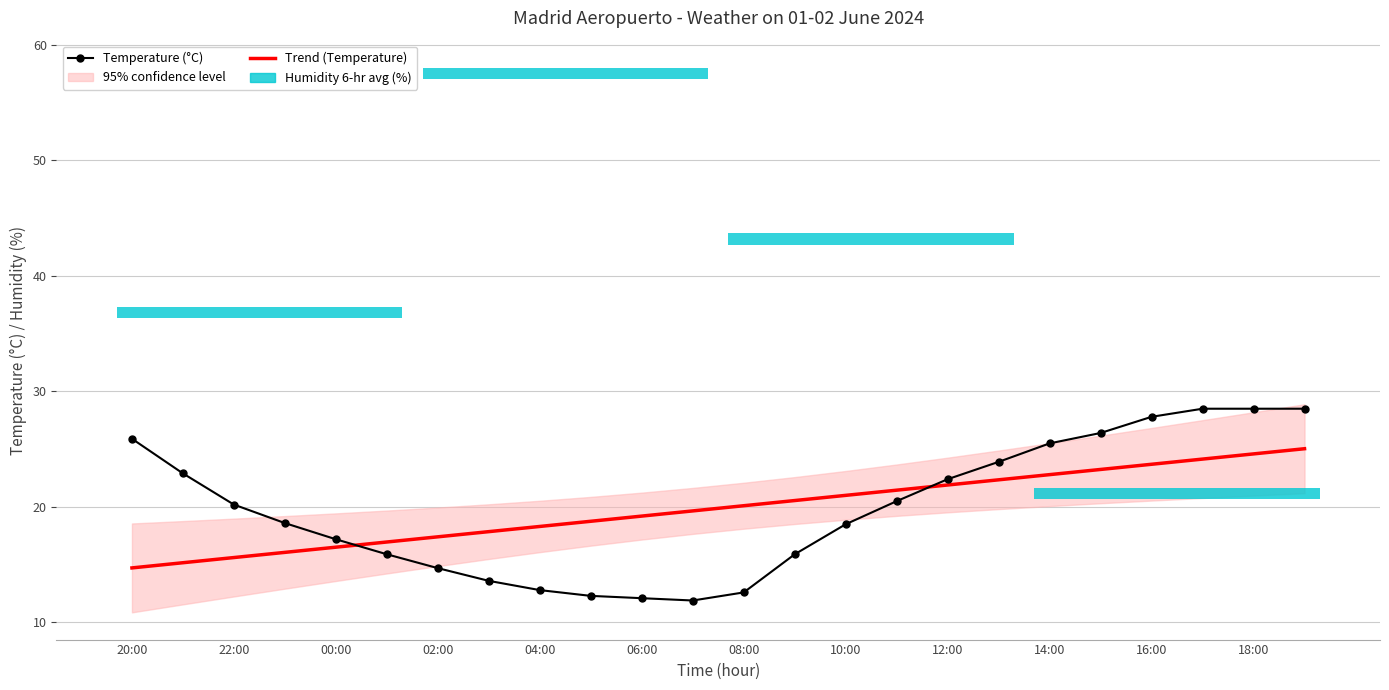

Between 00:00 and 16:00, which series saw the biggest shift?

Temperature (°C)